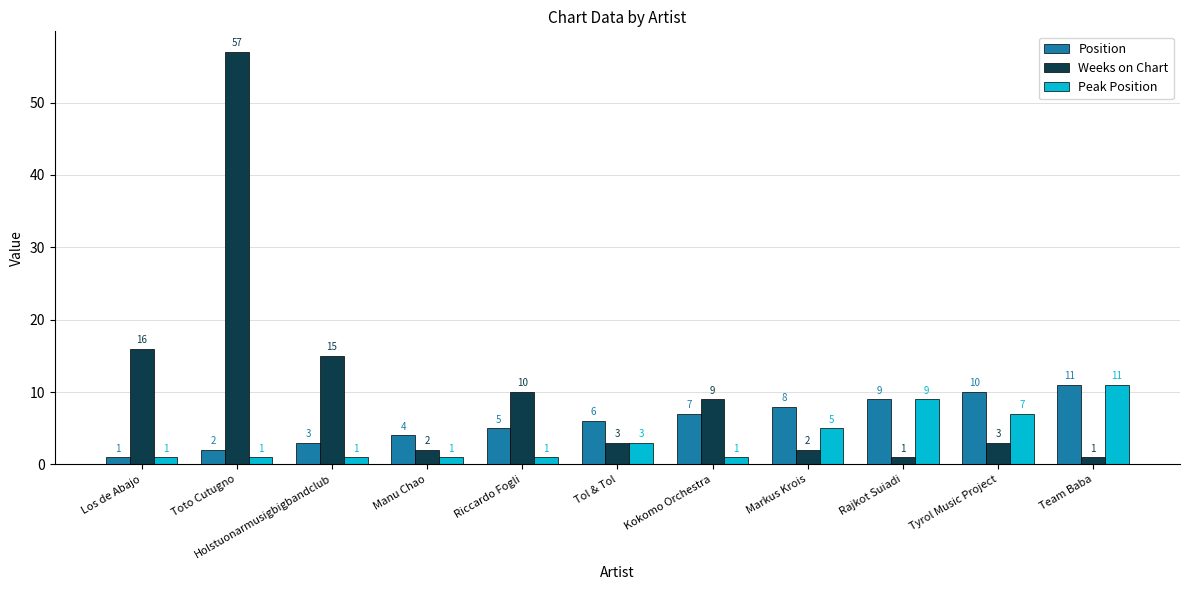

Reading left to right, what are all the values shown in this chart?

Position: 1	2	3	4	5	6	7	8	9	10	11
Weeks on Chart: 16	57	15	2	10	3	9	2	1	3	1
Peak Position: 1	1	1	1	1	3	1	5	9	7	11